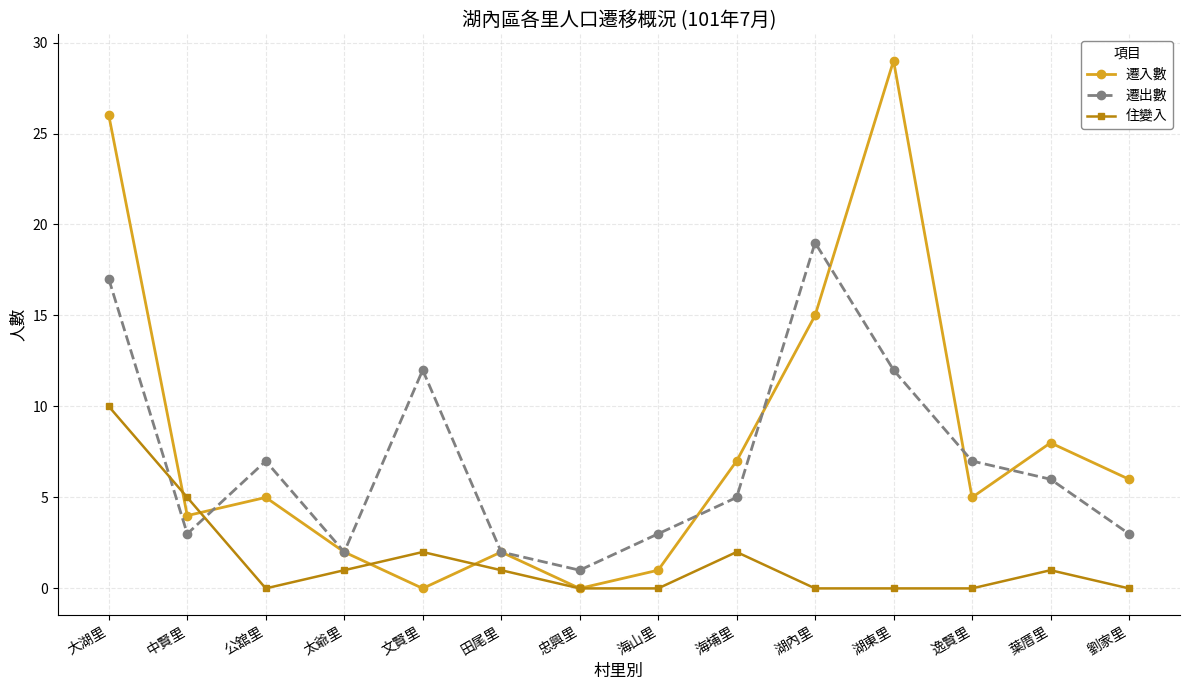

True or false: 遷出數 has more than 1 points higher than both neighbors.

True